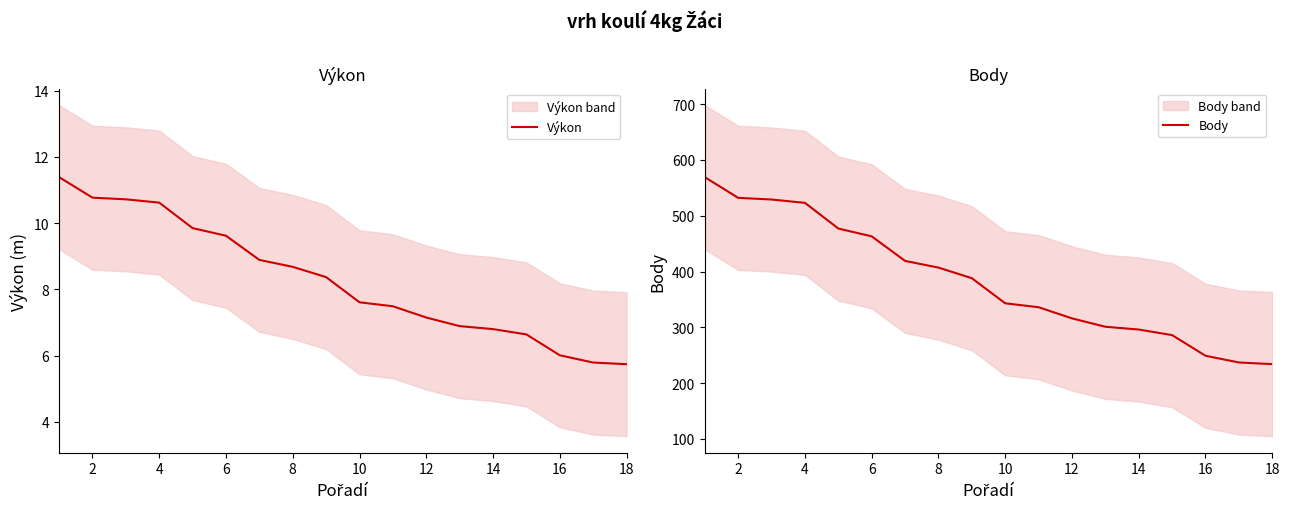

True or false: Body has more than 0 points higher than both neighbors.

False